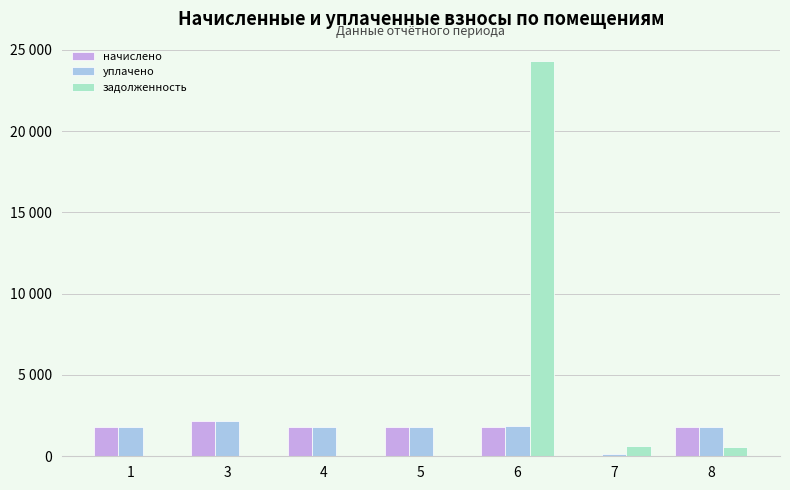

What is the difference between the maximum and minimum values in the задолженность series?

24280.6